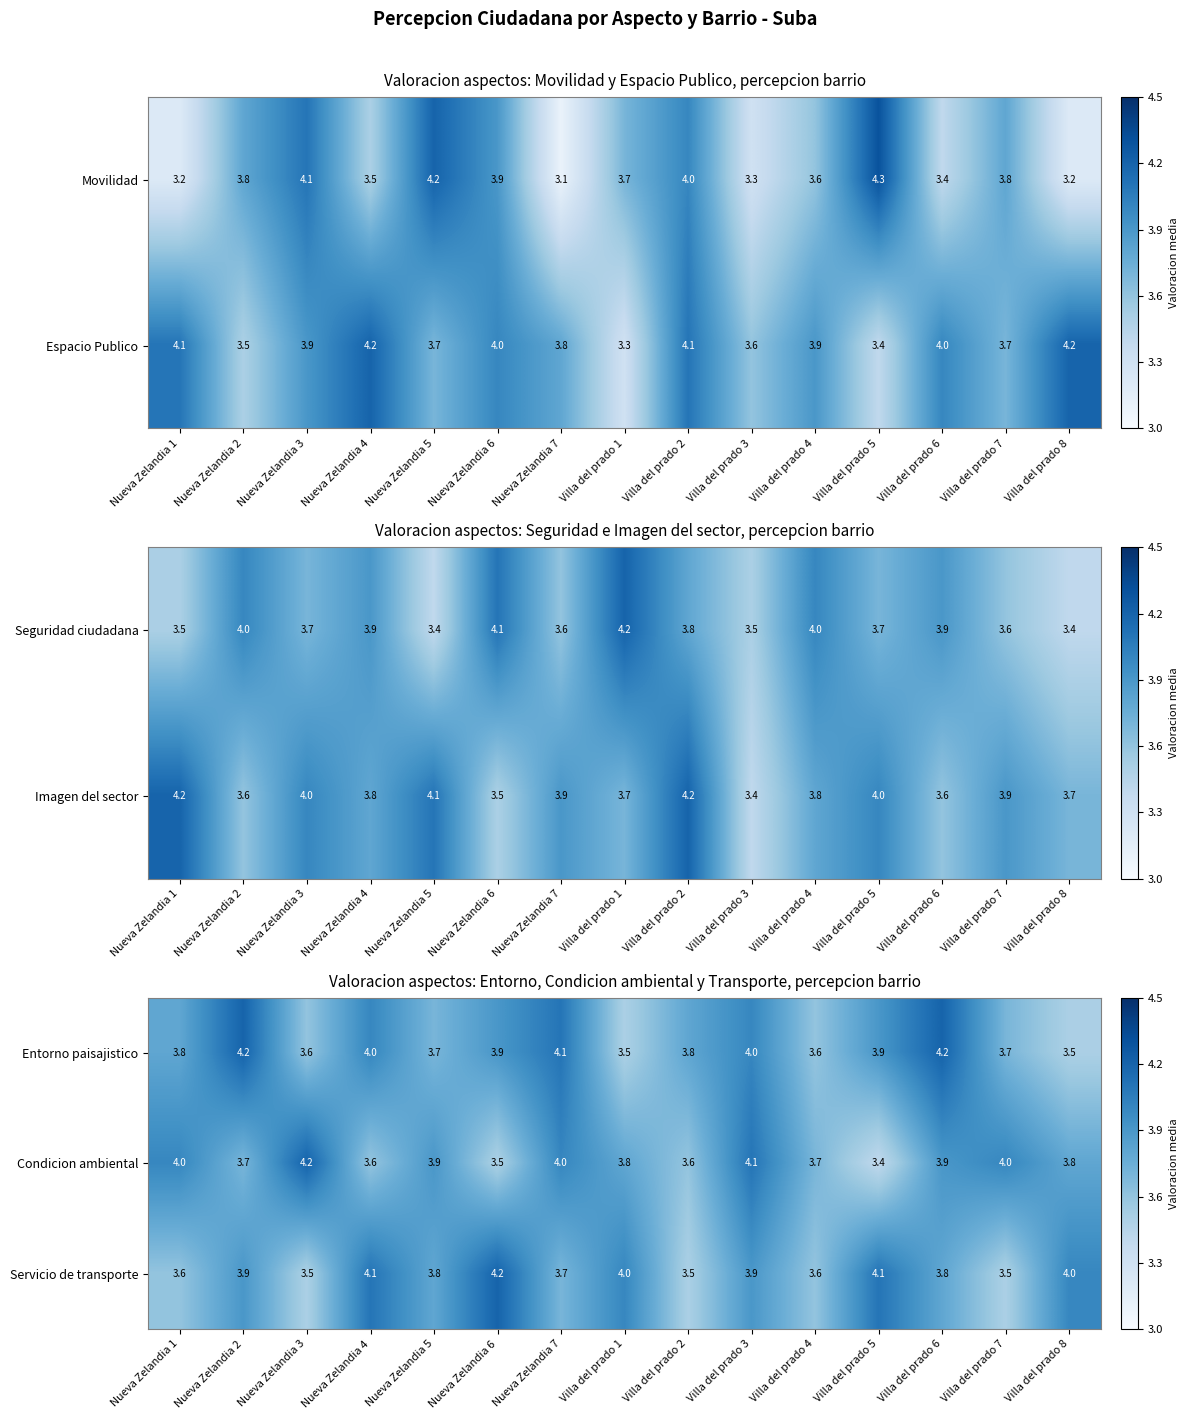

What is the approximate value of Condicion ambiental at Villa del prado 3?

4.1